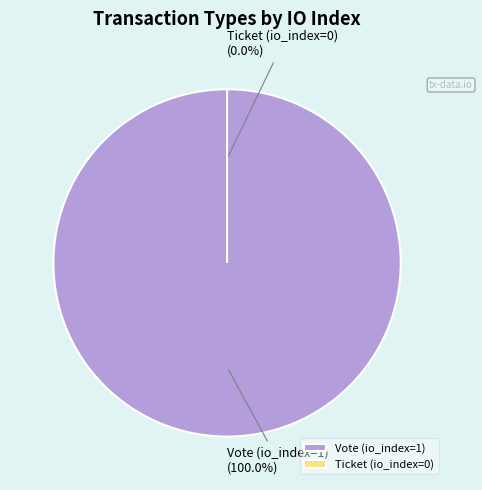

What is the largest slice in the pie chart?

Vote (io_index=1)